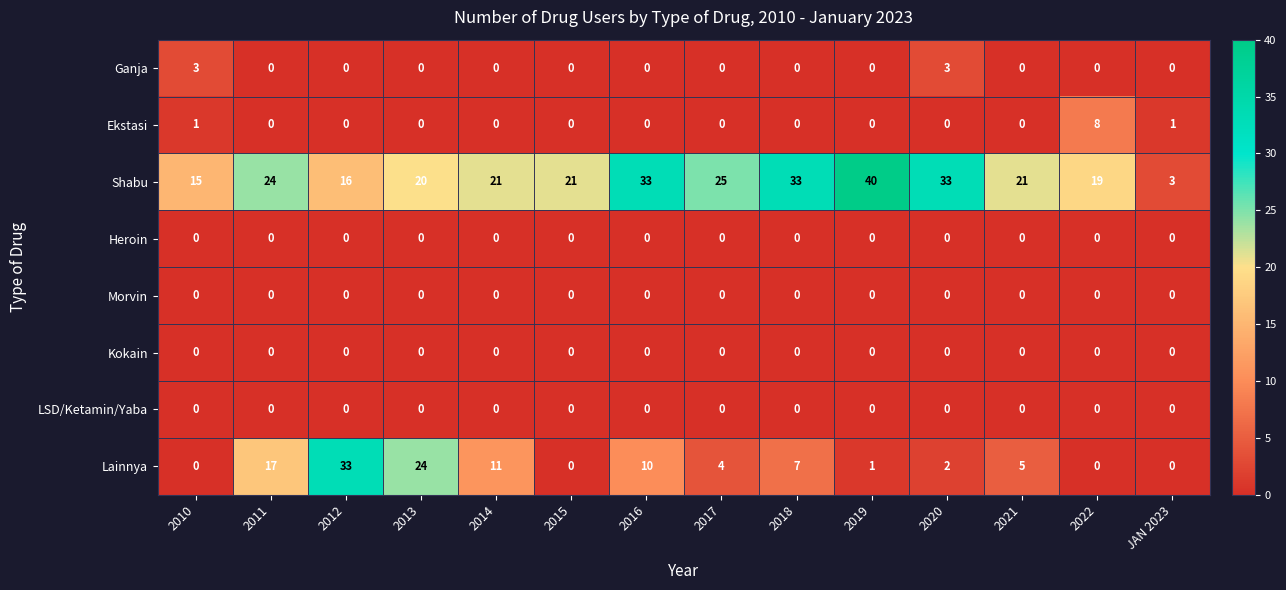

At how many categories does at least one series exceed 27?

5